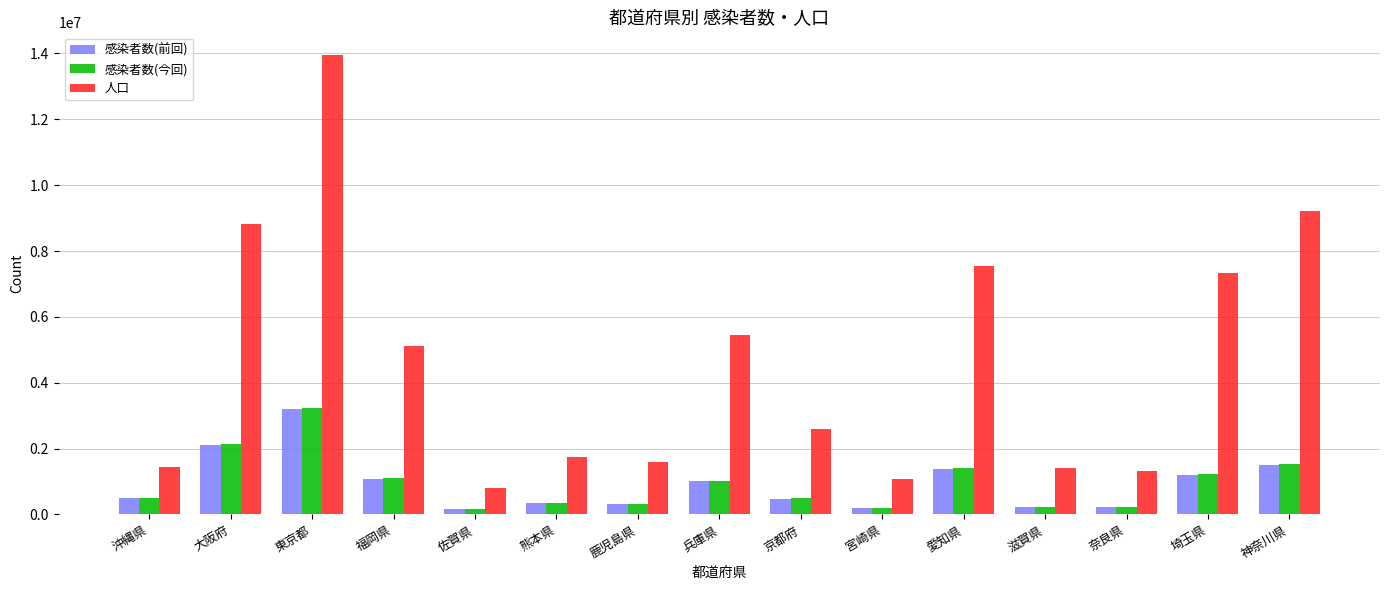

True or false: 人口 has a value of 12464634 at 大阪府.

False